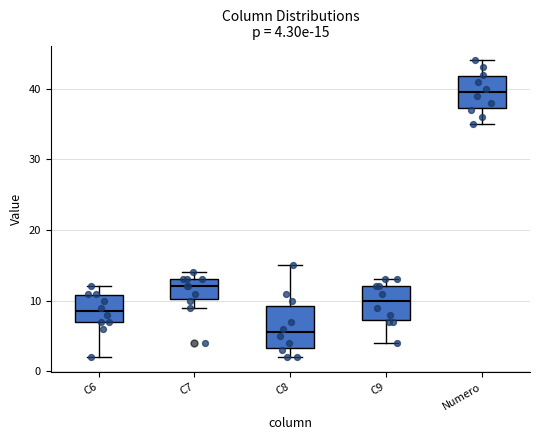

Which box's median line is the highest?

Numero